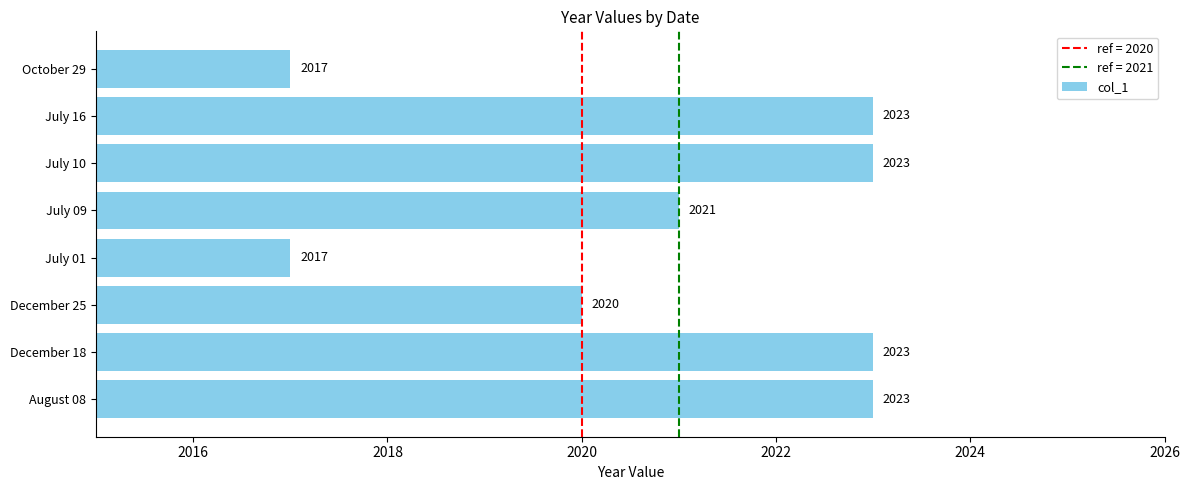

The value at July 16 is 824. True or false?

False